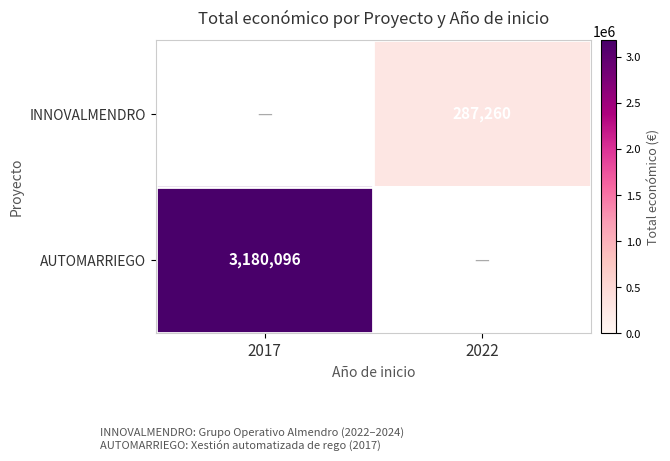

The INNOVALMENDRO series shows 287260 at 2022. True or false?

True